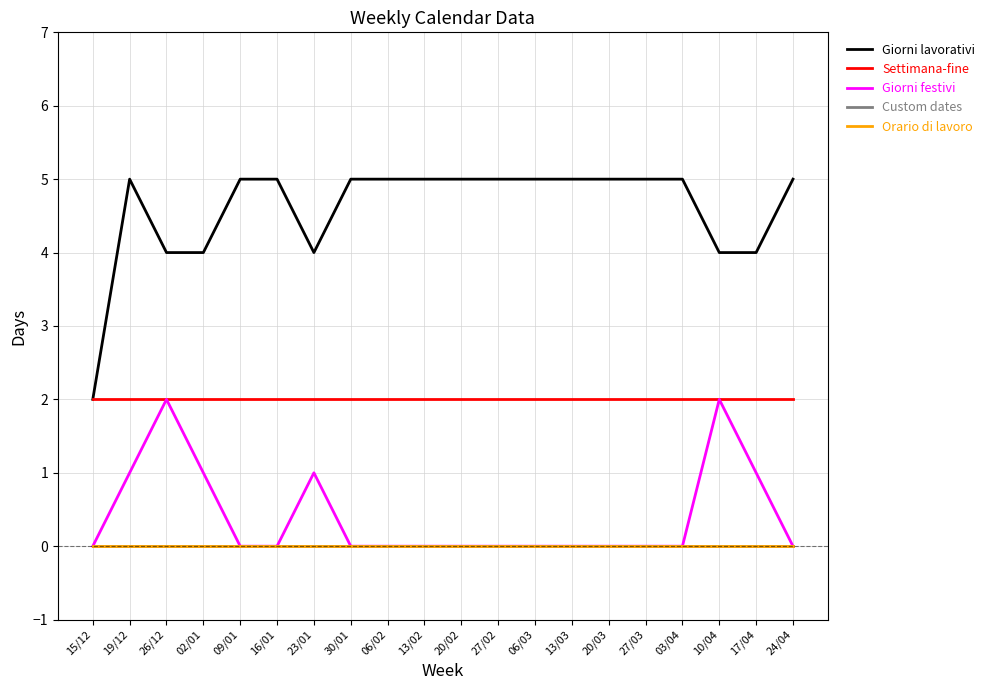

Between 02/01 and 27/02, which series saw the biggest shift?

Giorni lavorativi